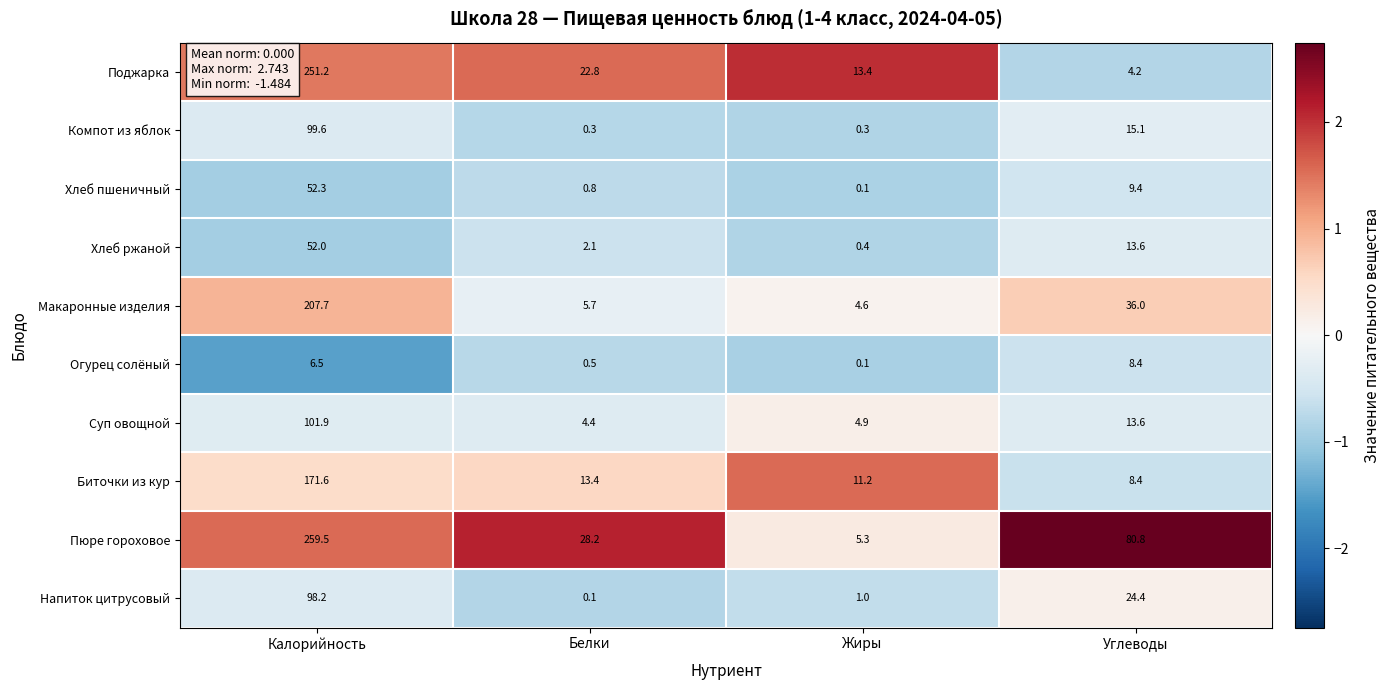

Is it true that Хлеб ржаной equals 0.4 at Жиры?

True